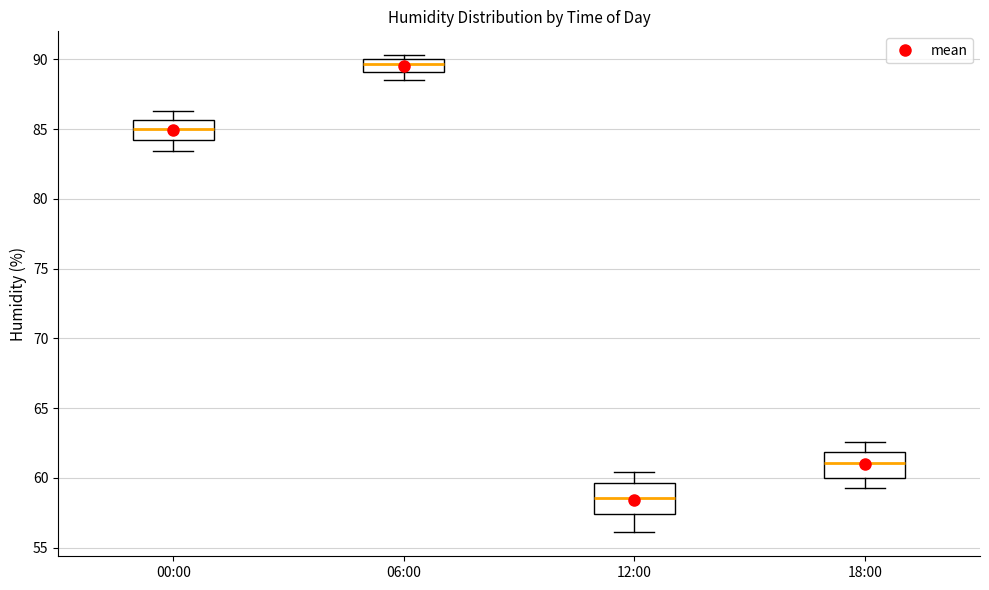

Where is the upper edge of the box for 00:00 on the y-axis? The values are not printed on the chart, so give them approximately, as read against the axis.

85.5